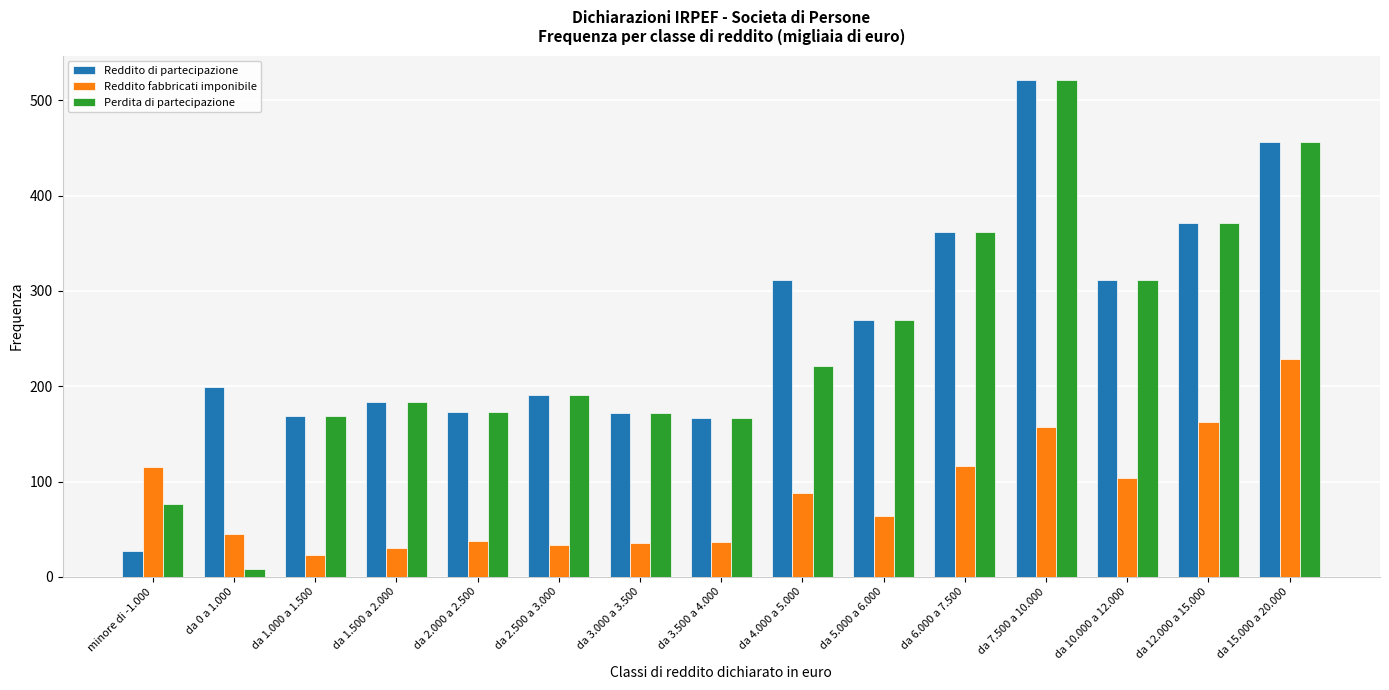

Which series has the largest total across all categories?

Reddito di partecipazione